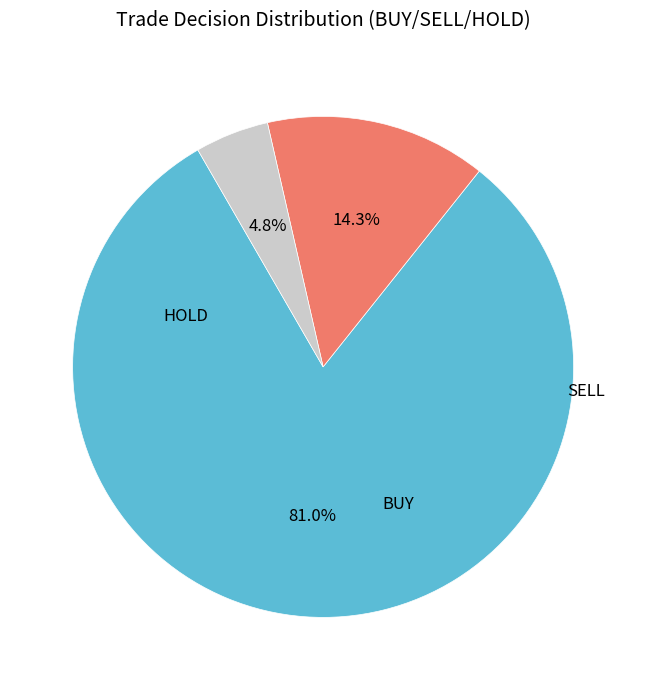

Is there a majority slice in this chart?

Yes